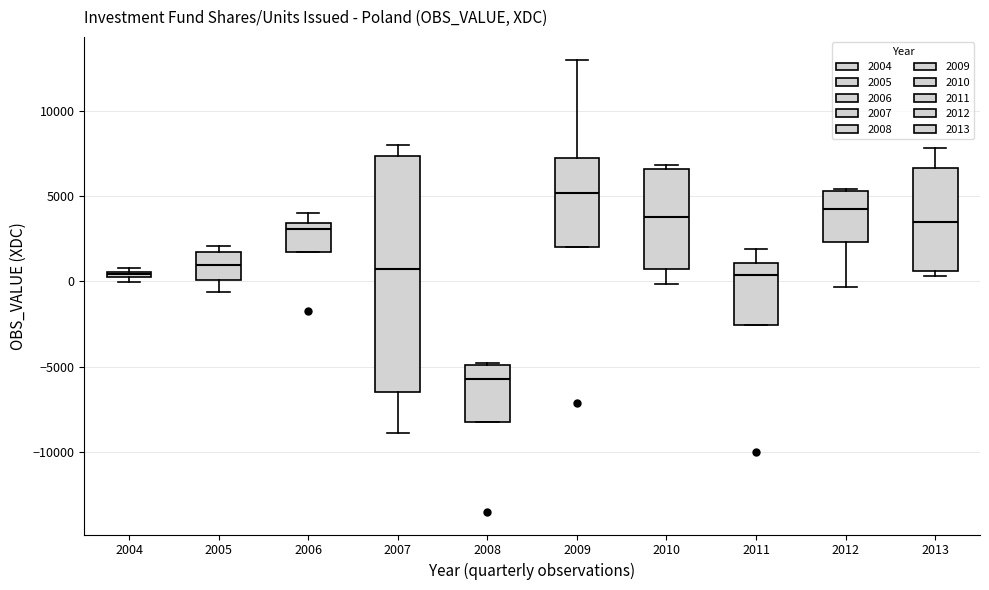

Where is the lower edge of the box at x = 2006 on the y-axis? The values are not printed on the chart, so give them approximately, as read against the axis.

2000